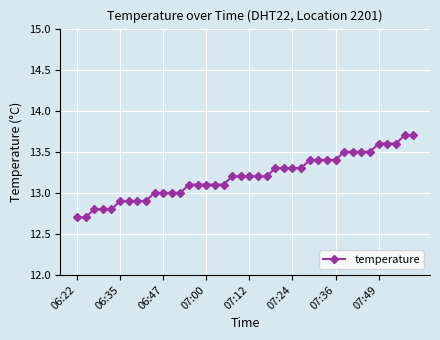

Reading right to left, extract all data points from this chart.

13.7	13.7	13.6	13.6	13.6	13.5	13.5	13.5	13.5	13.4	13.4	13.4	13.4	13.3	13.3	13.3	13.3	13.2	13.2	13.2	13.2	13.2	13.1	13.1	13.1	13.1	13.1	13.0	13.0	13.0	13.0	12.9	12.9	12.9	12.9	12.8	12.8	12.8	12.7	12.7